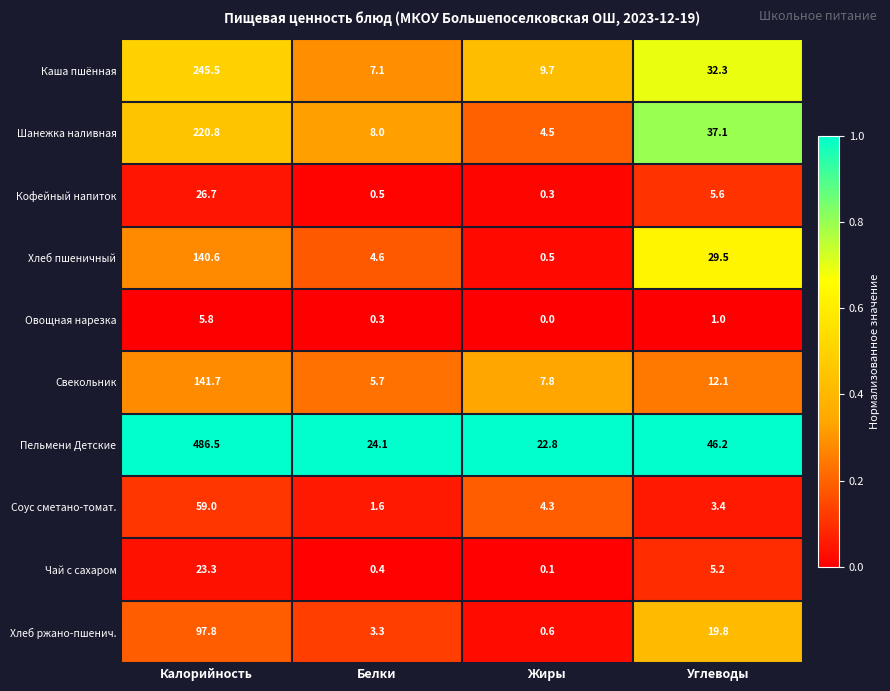

Which series changed the most between Калорийность and Углеводы?

Пельмени Детские